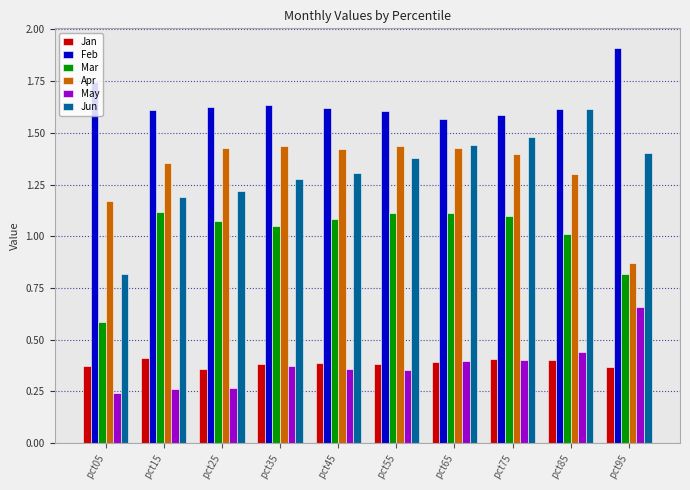

At which label does May reach its minimum?

pct05